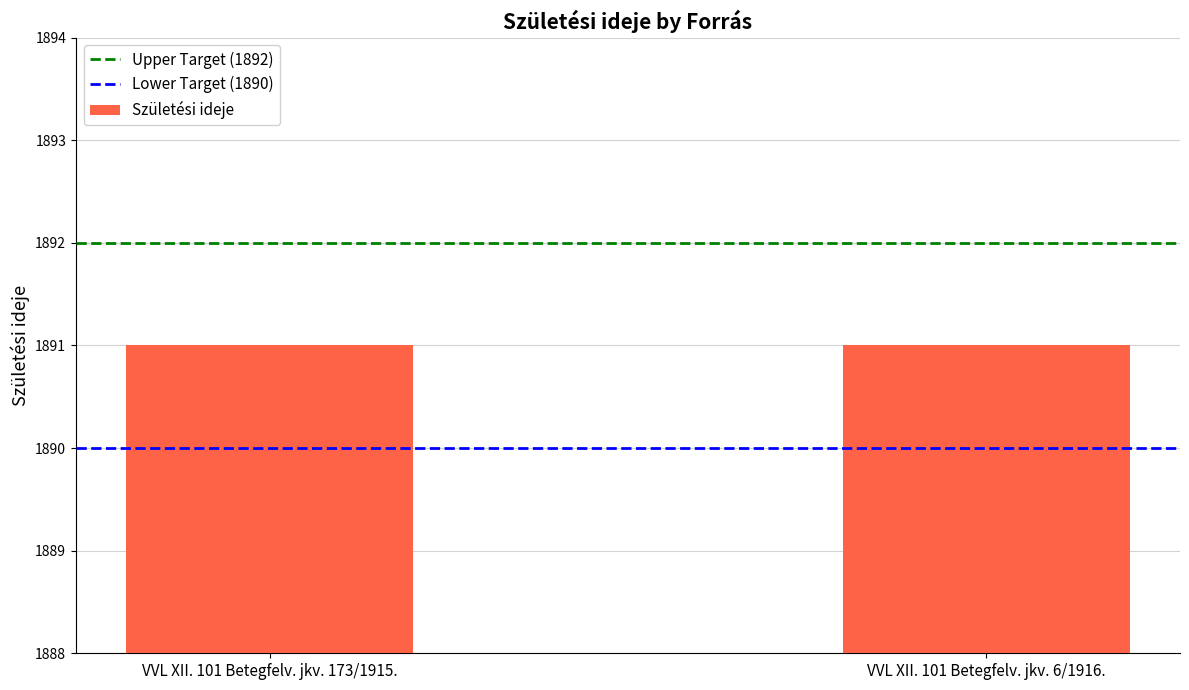

At which category does the chart reach its minimum across all series?

VVL XII. 101 Betegfelv. jkv. 173/1915.